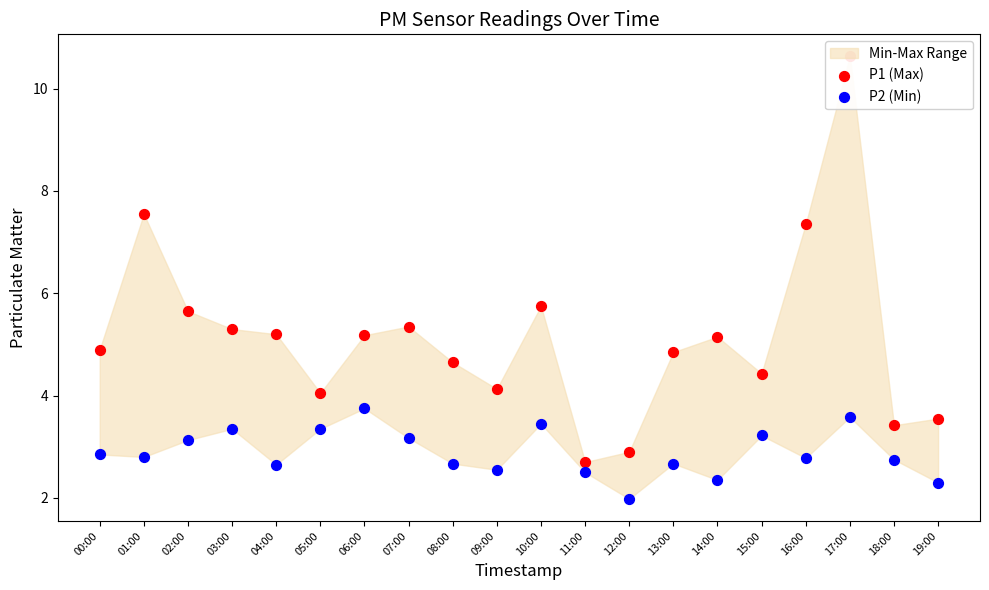

At how many categories does at least one series exceed 3?

18